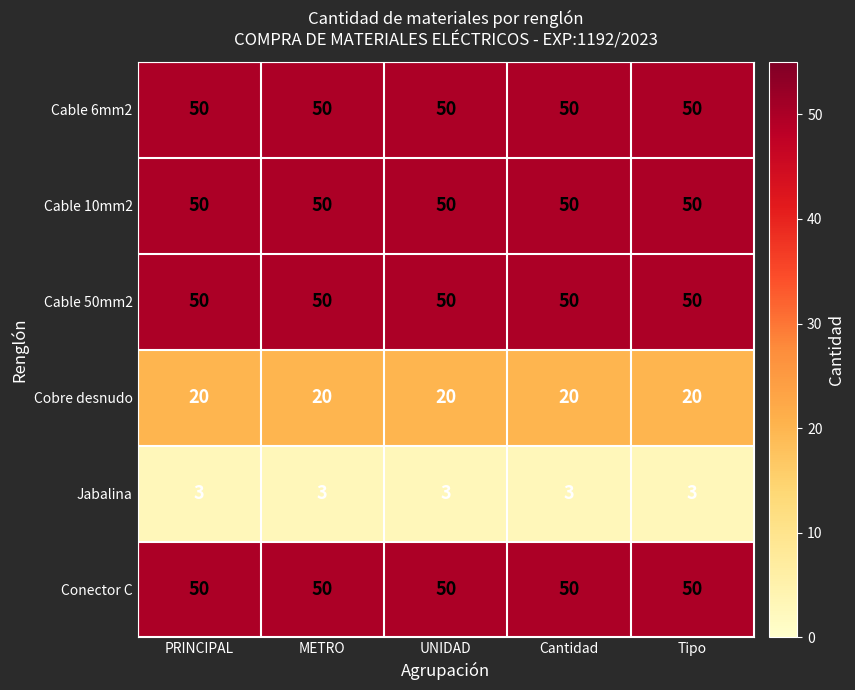

What is the minimum value shown in the chart?

3